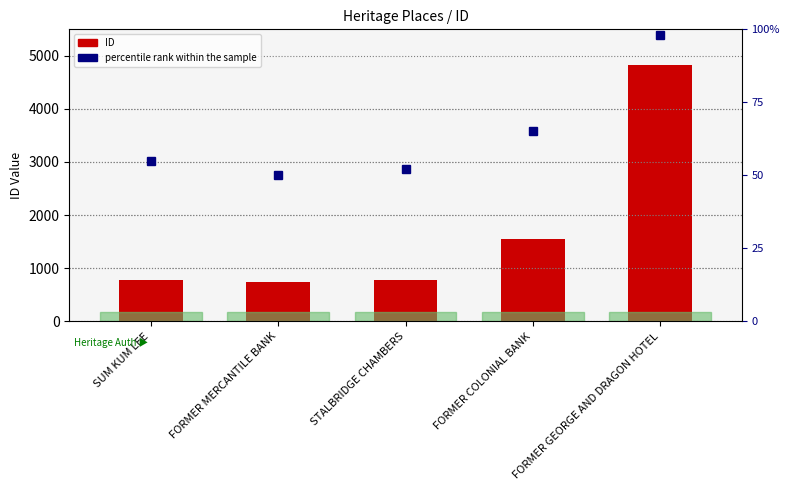

What is the approximate value at SUM KUM LEE?

779